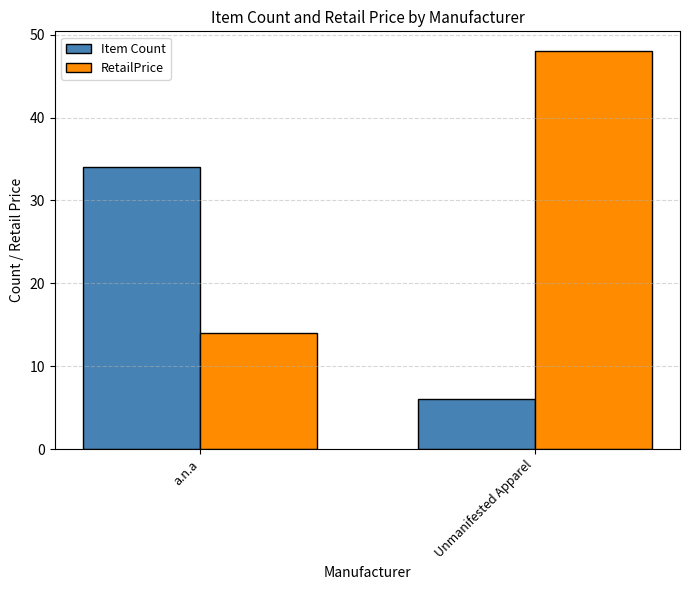

How many bars are there in each group?

2